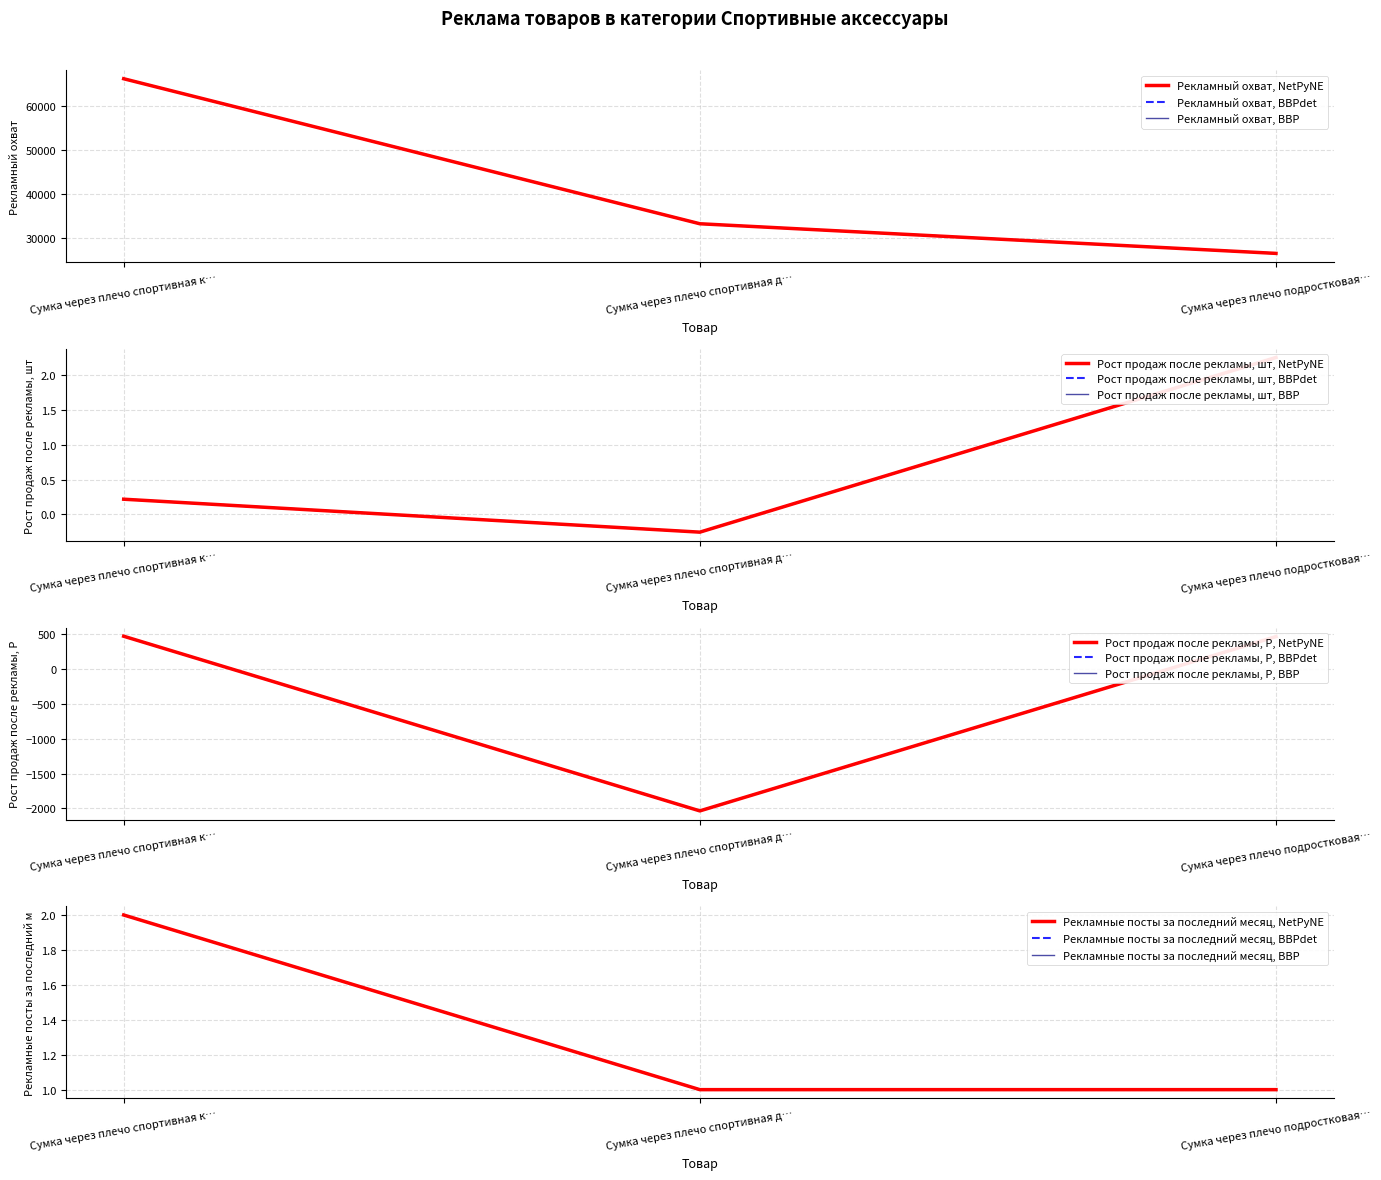

Count the number of categories in the chart.

3